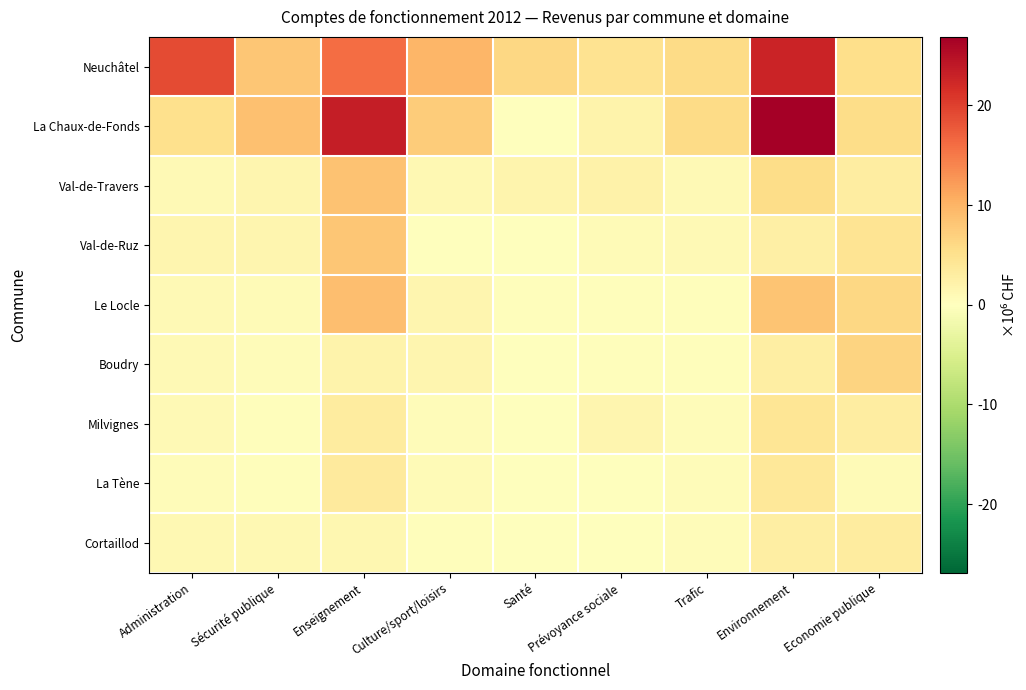

Reading left to right, what are all the values shown in this chart?

Neuchâtel: Administration=19003326	Sécurité publique=8135979	Enseignement=16144026	Culture/sport/loisirs=9718316	Santé=6107865	Prévoyance sociale=4812947	Trafic=5763486	Environnement=22734568	Economie publique=5401141
La Chaux-de-Fonds: Administration=5200011	Sécurité publique=8681797	Enseignement=23436520	Culture/sport/loisirs=7402409	Santé=145007	Prévoyance sociale=2082719	Trafic=5845452	Environnement=26867788	Economie publique=5618503
Val-de-Travers: Administration=1044144	Sécurité publique=1608566	Enseignement=8435416	Culture/sport/loisirs=1065410	Santé=1686030	Prévoyance sociale=2177713	Trafic=891364	Environnement=5628119	Economie publique=3113263
Val-de-Ruz: Administration=1571587	Sécurité publique=1519427	Enseignement=8127157	Culture/sport/loisirs=207181	Santé=1067	Prévoyance sociale=804910	Trafic=857586	Environnement=2712693	Economie publique=4532930
Le Locle: Administration=958872	Sécurité publique=733572	Enseignement=8941726	Culture/sport/loisirs=1625397	Santé=339637	Prévoyance sociale=414088	Trafic=385901	Environnement=8236833	Economie publique=6250469
Boudry: Administration=993610	Sécurité publique=477305	Enseignement=2034077	Culture/sport/loisirs=1662679	Santé=789	Prévoyance sociale=378054	Trafic=212622	Environnement=2769305	Economie publique=6521818
Milvignes: Administration=981405	Sécurité publique=408383	Enseignement=3173712	Culture/sport/loisirs=587014	Santé=5671	Prévoyance sociale=1622528	Trafic=453896	Environnement=4266259	Economie publique=3044450
La Tène: Administration=521654	Sécurité publique=234265	Enseignement=3460640	Culture/sport/loisirs=824313	Santé=469	Prévoyance sociale=142405	Trafic=475932	Environnement=3791024	Economie publique=769643
Cortaillod: Administration=1062513	Sécurité publique=1065793	Enseignement=1310725	Culture/sport/loisirs=379186	Santé=318	Prévoyance sociale=14750	Trafic=468026	Environnement=2764104	Economie publique=3322135